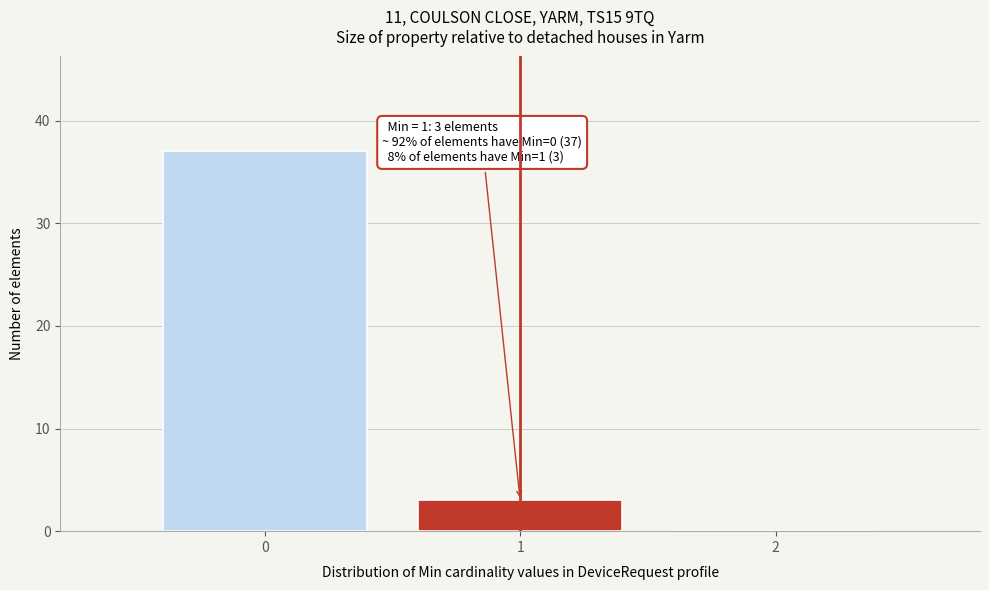

Over which range of the x-axis is the bar tallest?

-0.5 to 0.5